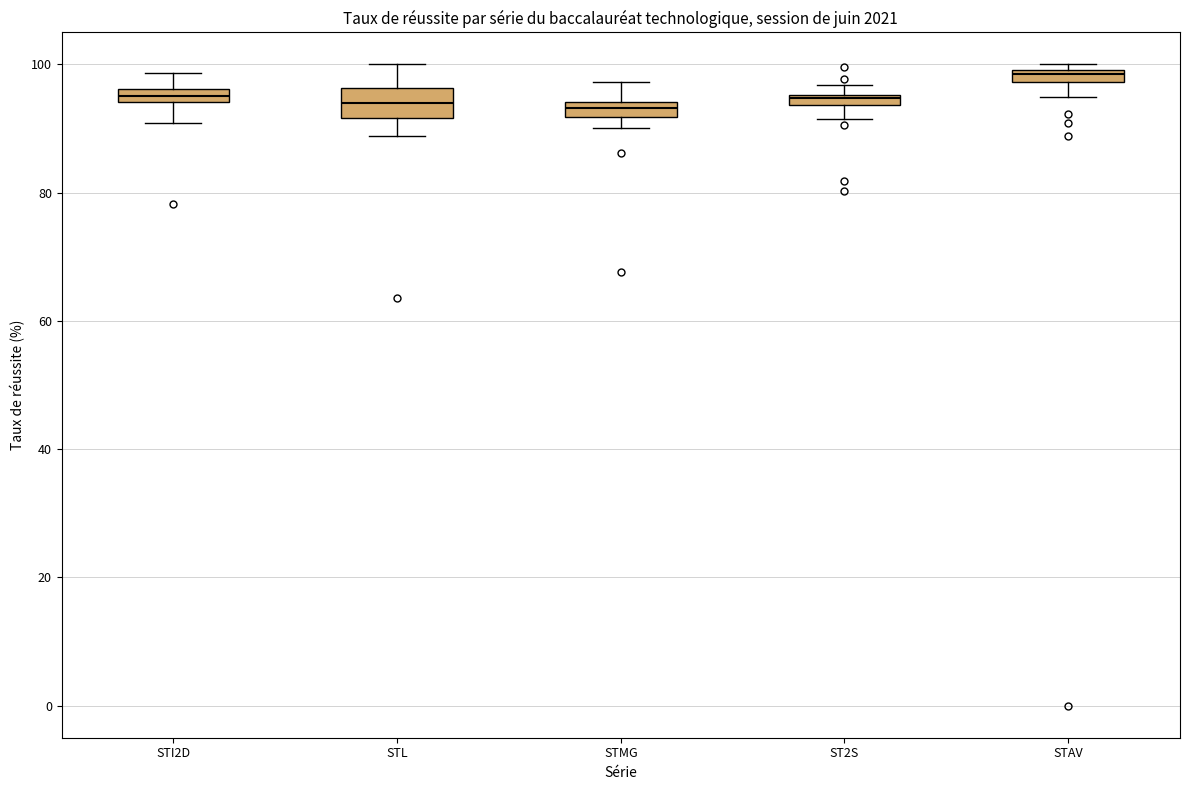

Where is the upper edge of the box for STL on the y-axis? The values are not printed on the chart, so give them approximately, as read against the axis.

96